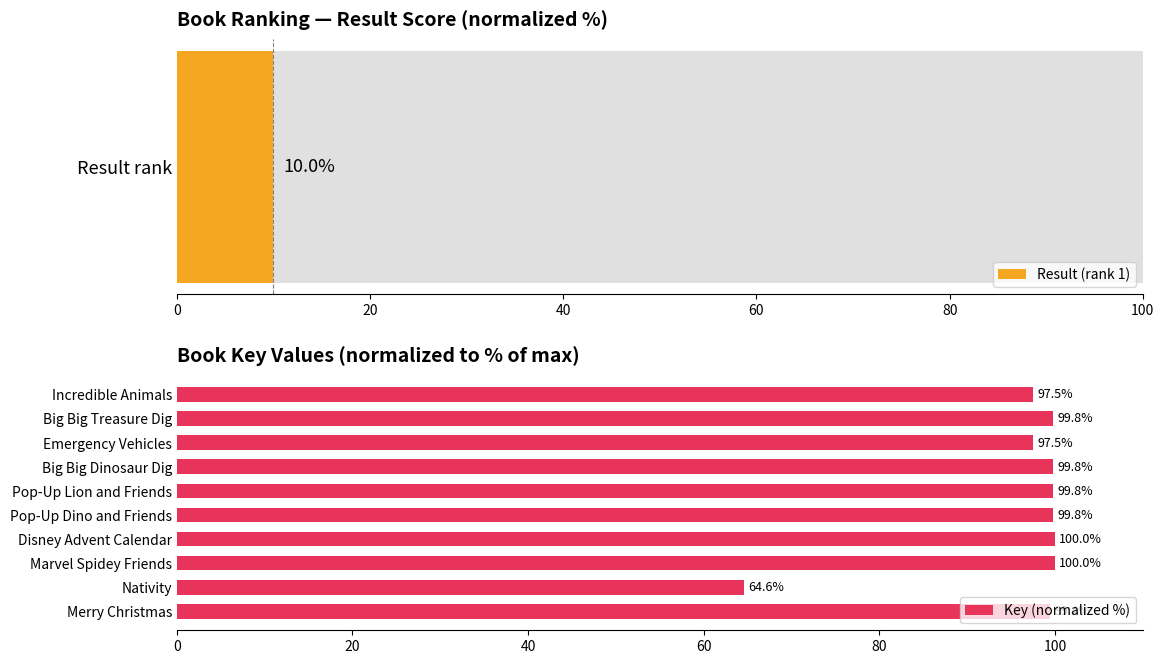

Reading left to right, transcribe all the data shown in this chart.

97.5	99.8	97.5	99.8	99.8	99.8	100.0	100.0	64.6	99.4